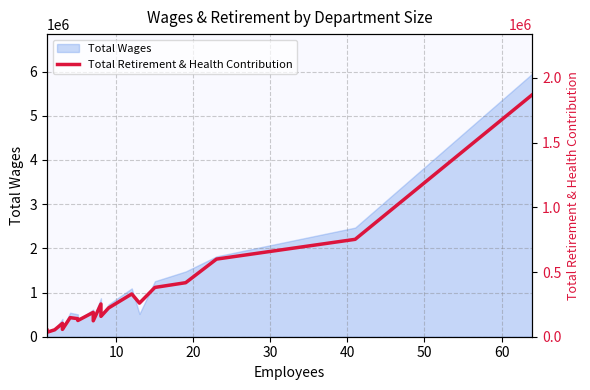

What is the minimum value shown in the chart?

34543